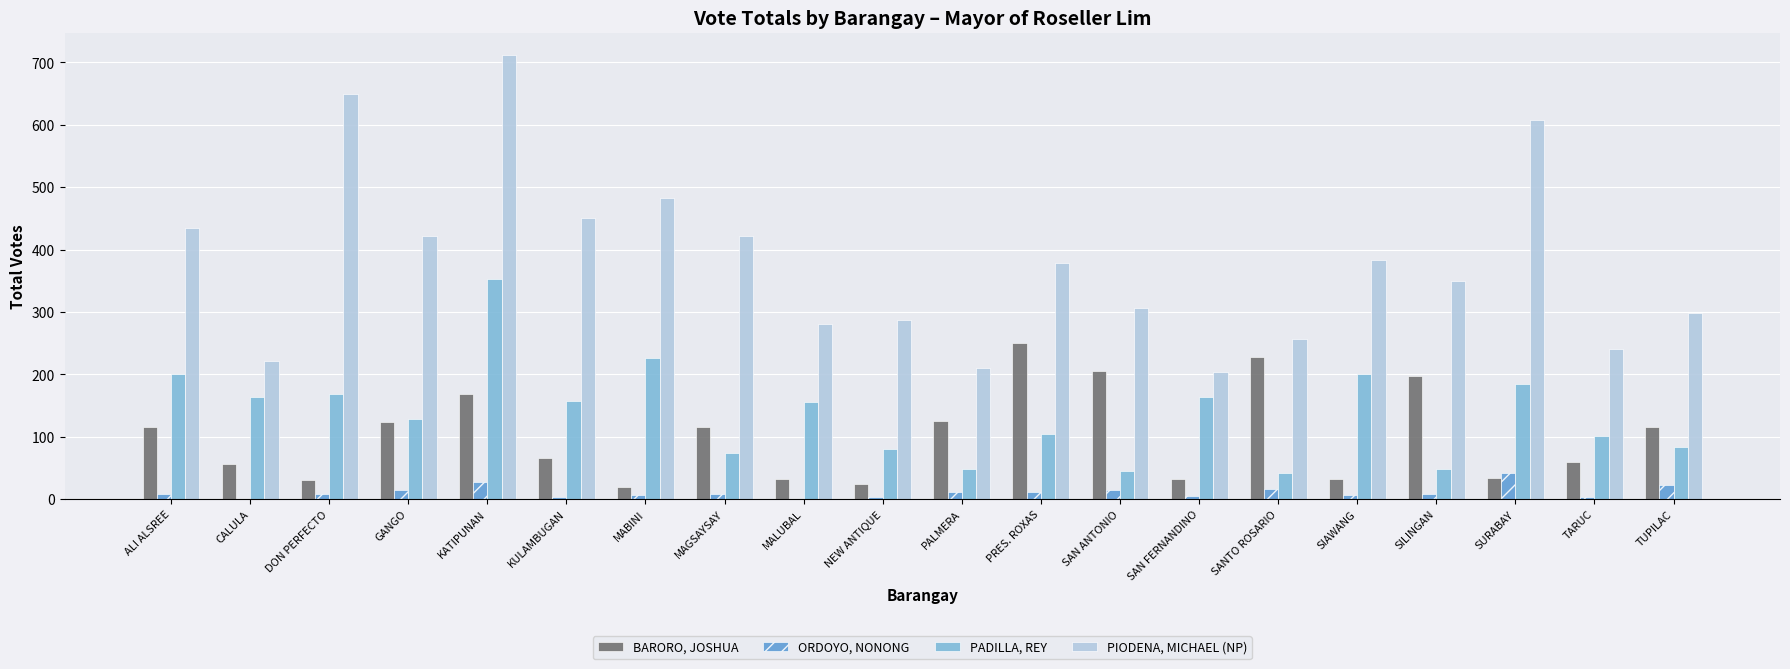

What is the average value of the PIODENA, MICHAEL (NP) series?

380